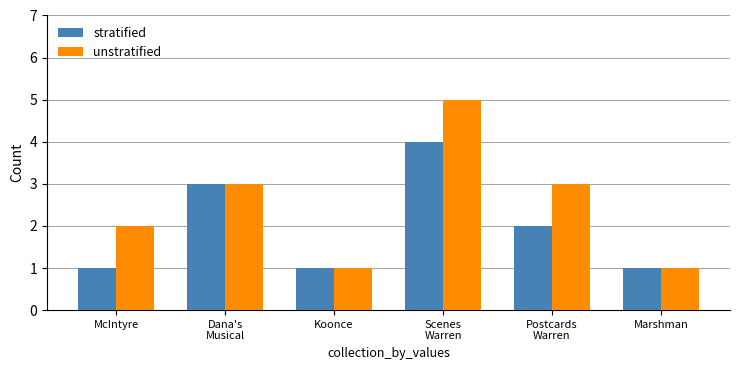

Reading right to left, list all the values displayed in this chart.

stratified: 1	2	4	1	3	1
unstratified: 1	3	5	1	3	2